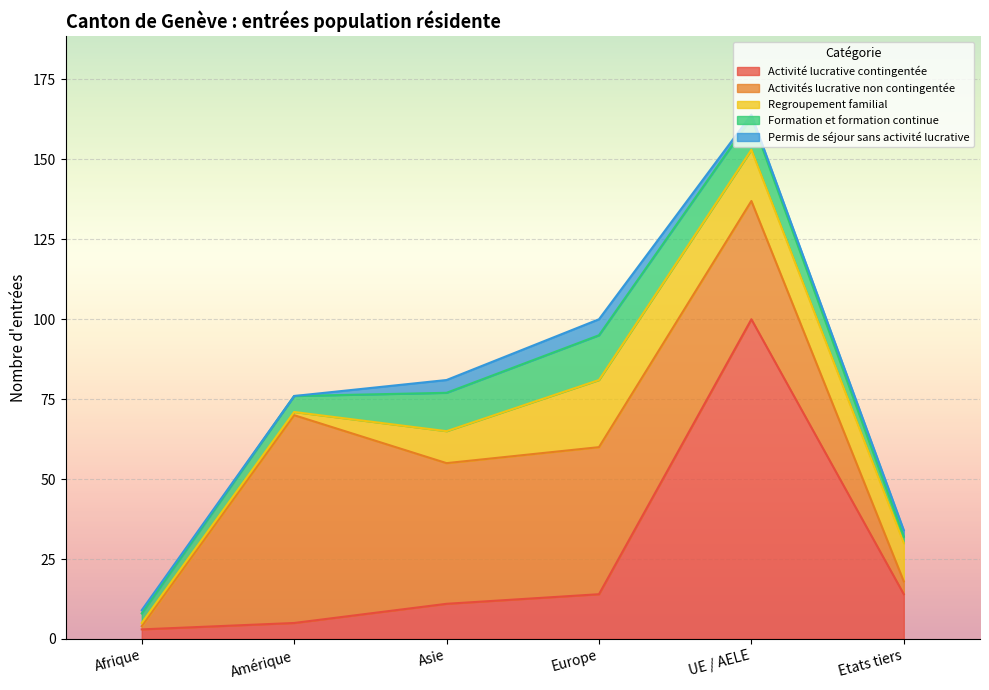

Reading right to left, list all the values displayed in this chart.

Activité lucrative contingentée: Etats tiers=14	UE / AELE=100	Europe=14	Asie=11	Amérique=5	Afrique=3
Activités lucrative non contingentée: Etats tiers=4	UE / AELE=37	Europe=46	Asie=44	Amérique=65	Afrique=1
Regroupement familial: Etats tiers=12	UE / AELE=16	Europe=21	Asie=10	Amérique=1	Afrique=1
Formation et formation continue: Etats tiers=2	UE / AELE=10	Europe=14	Asie=12	Amérique=5	Afrique=3
Permis de séjour sans activité lucrative: Etats tiers=2	UE / AELE=1	Europe=5	Asie=4	Amérique=0	Afrique=1